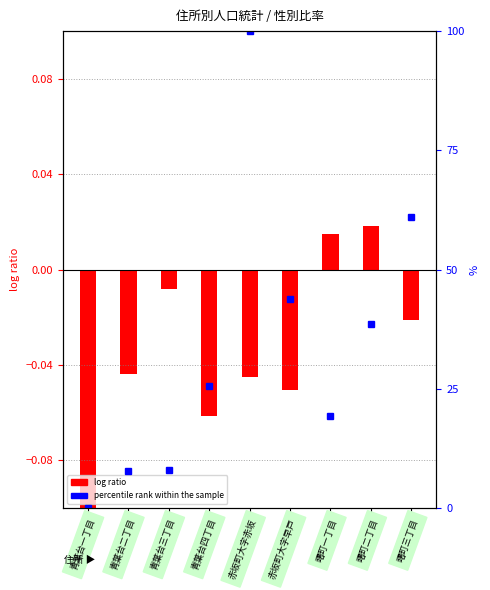

At how many categories does at least one series exceed 1?

8